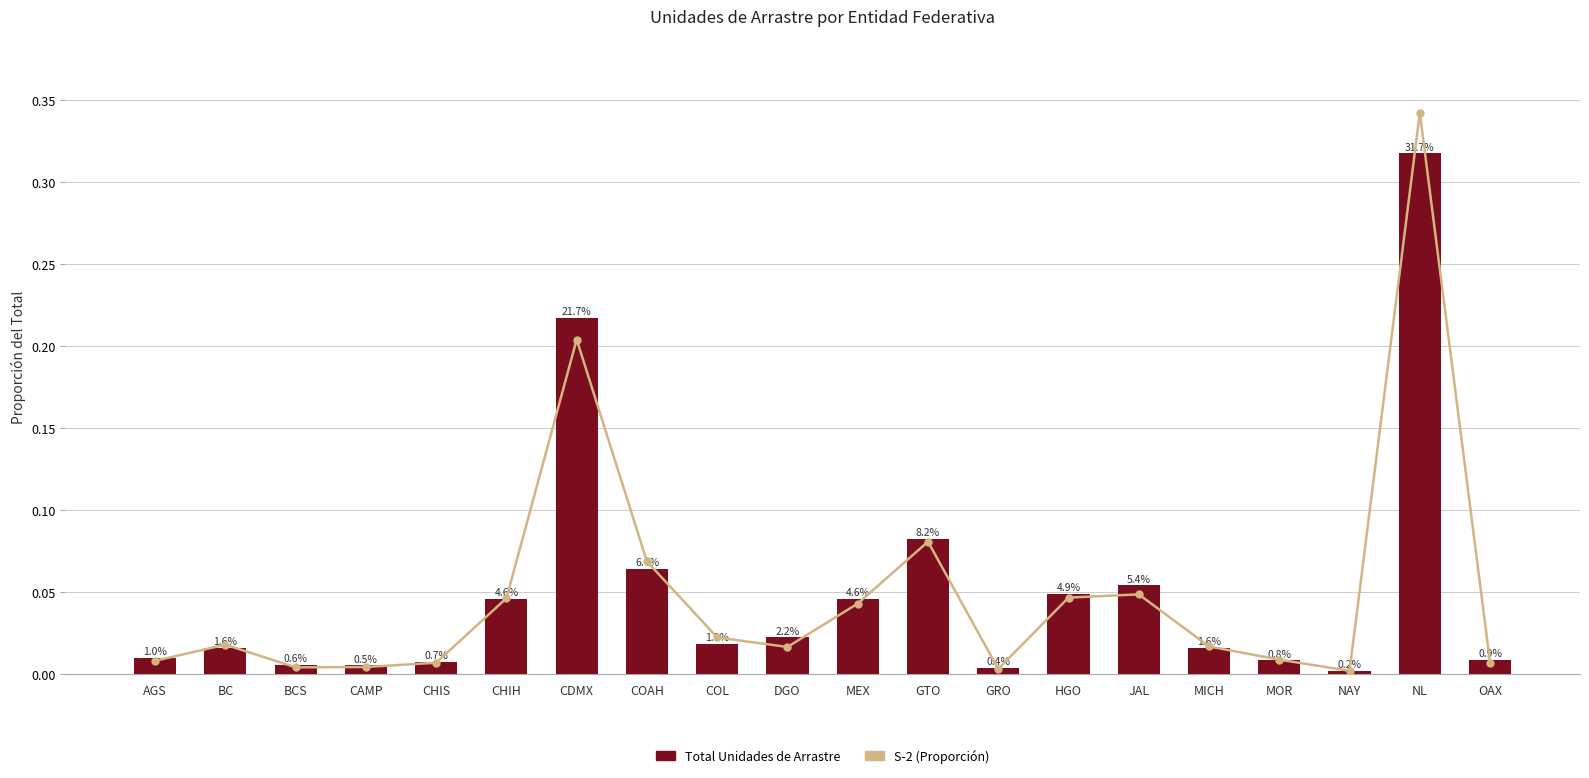

What is the highest value of the S-2 (Proporción) series?

0.3